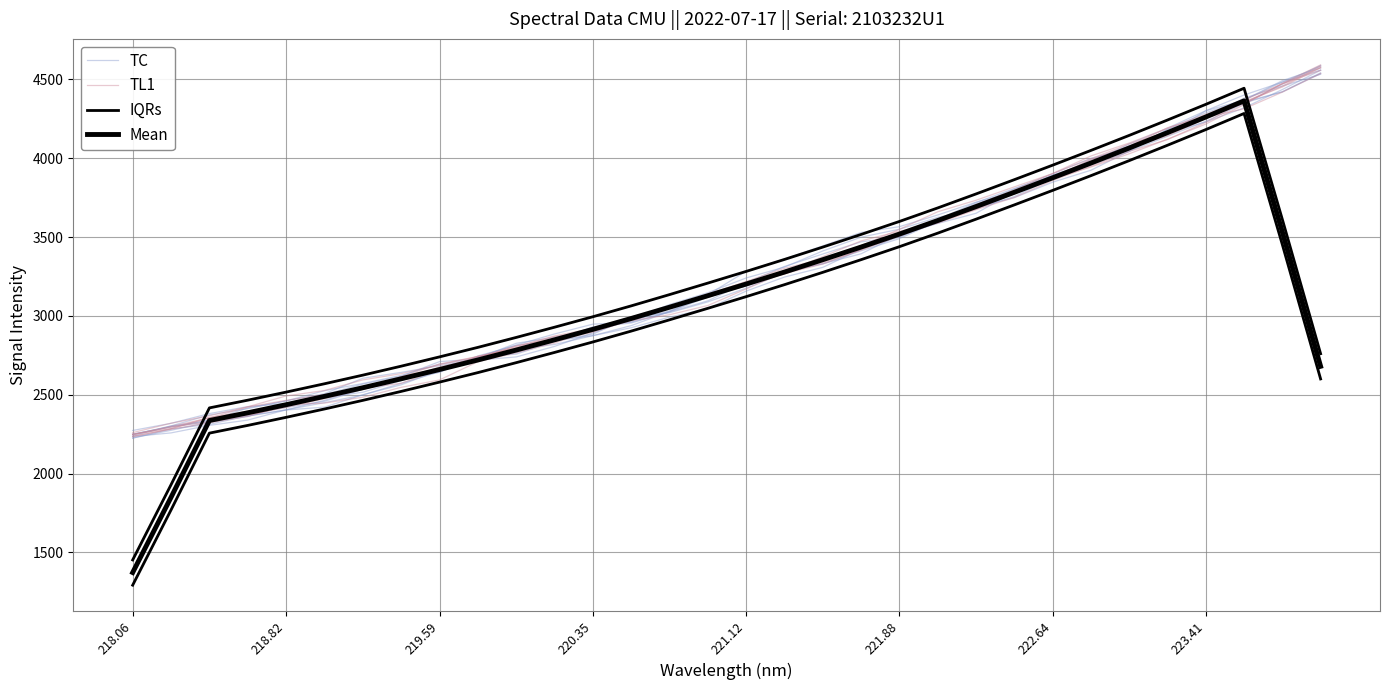

How many values in the TL1 series are below 3215?

16